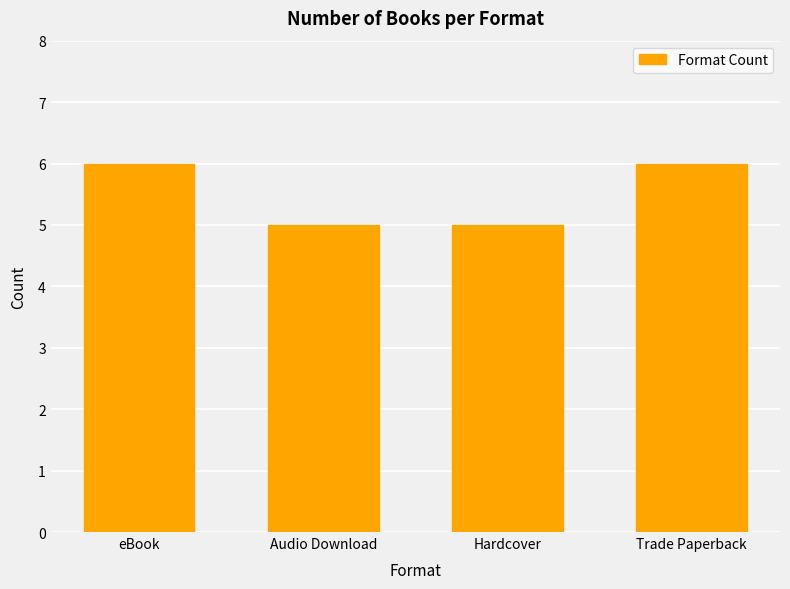

What is the maximum value shown in the chart?

6